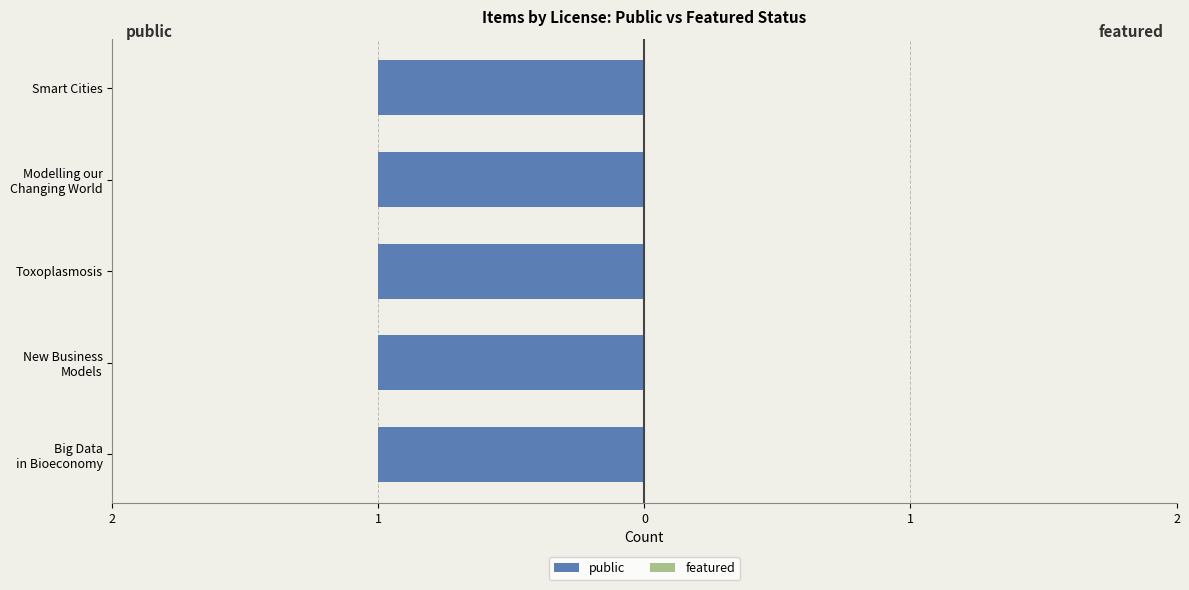

How many bars are there in each group?

2